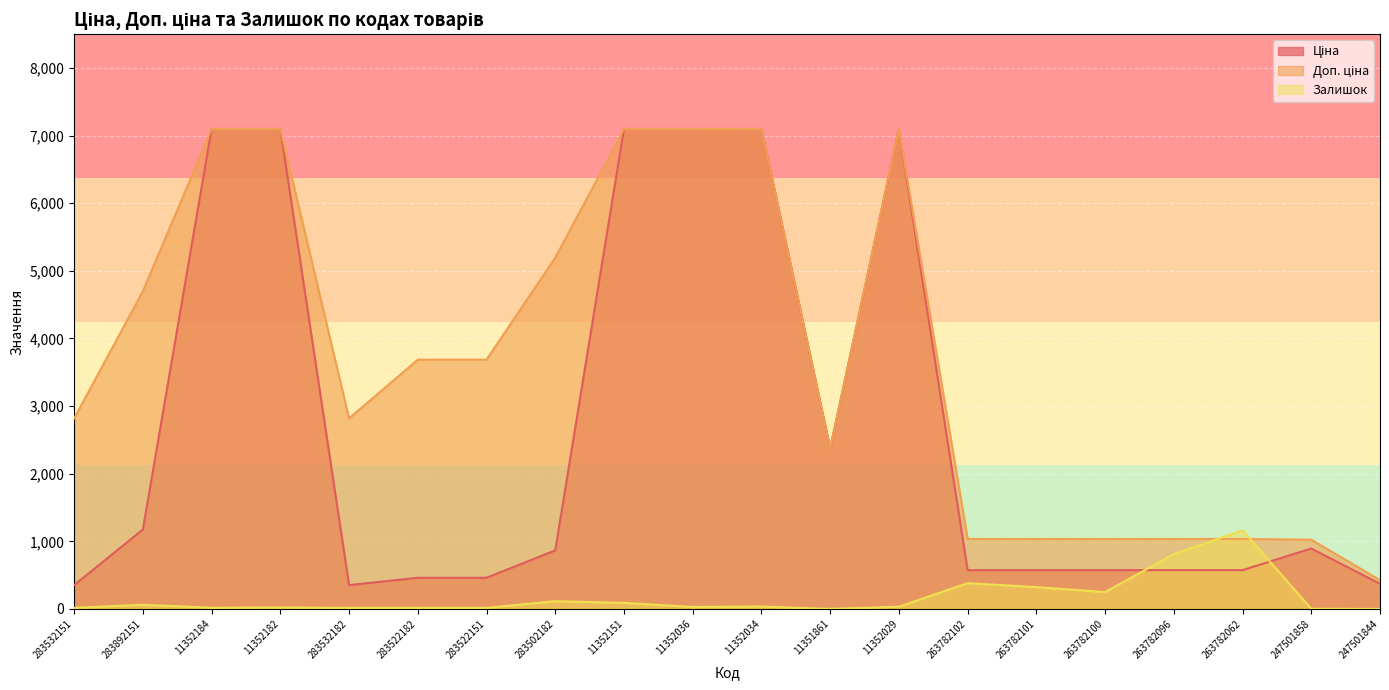

What are all the series names shown in the legend?

Ціна, Доп. ціна, Залишок